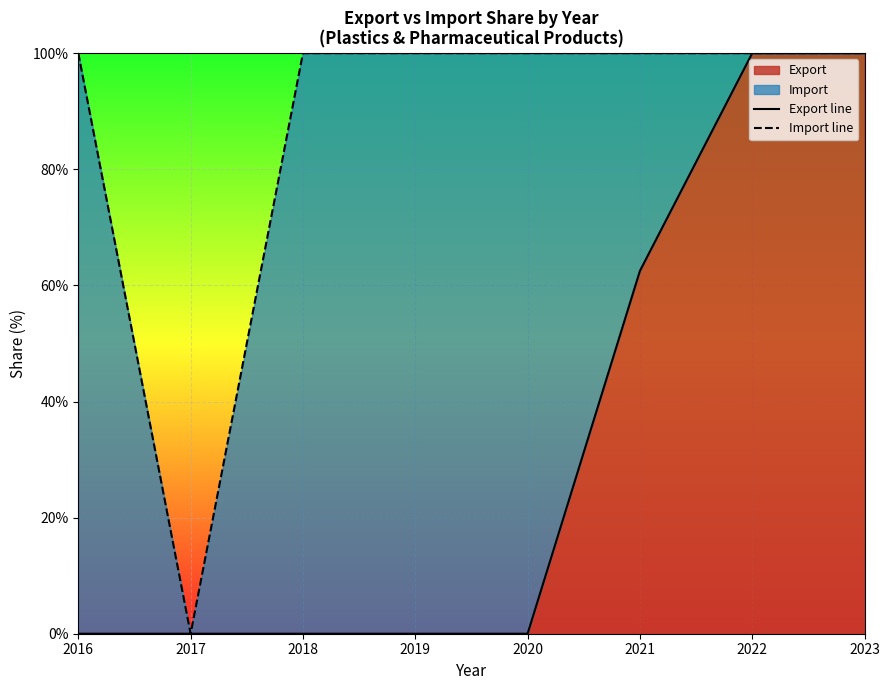

How many series are shown in this chart?

2